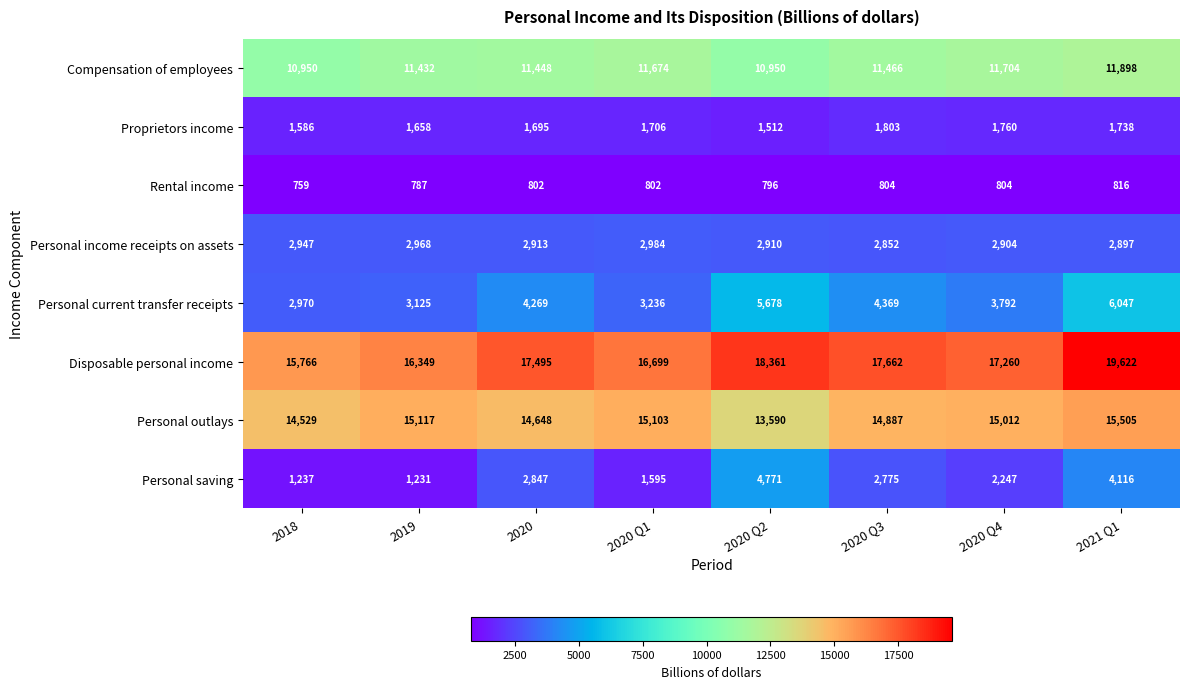

Which series has the largest total across all categories?

Disposable personal income